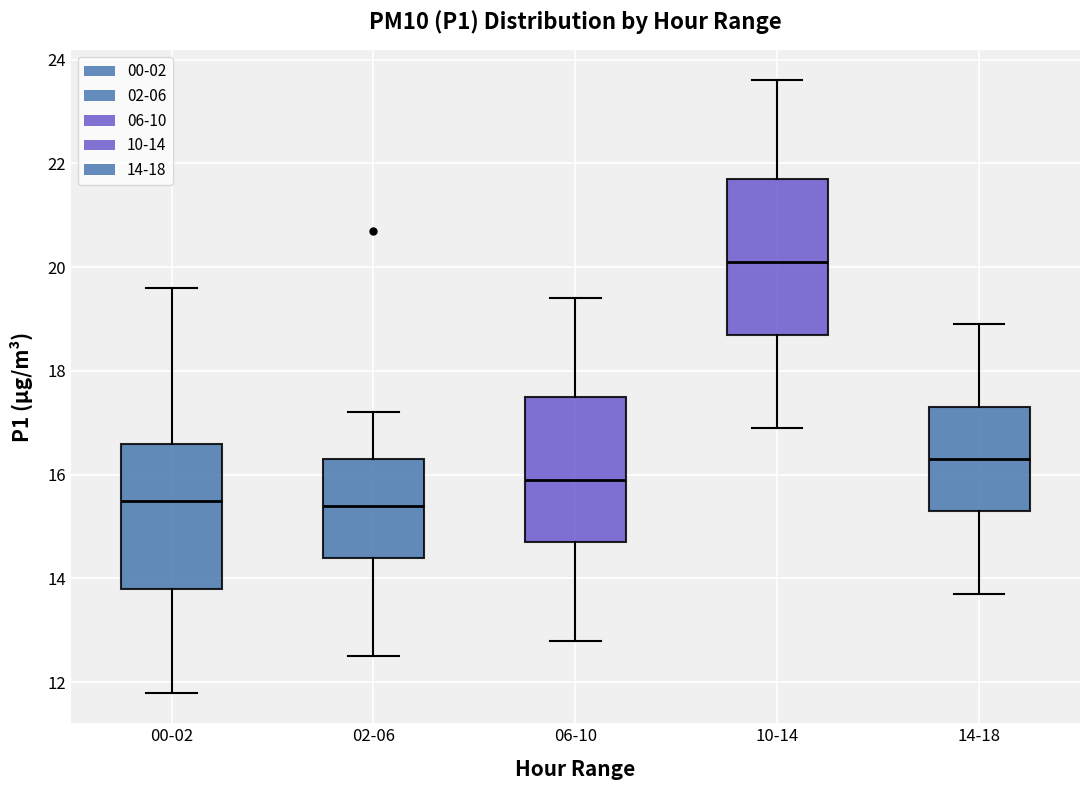

Where does the lower whisker of the box for 14-18 end on the y-axis? The values are not printed on the chart, so give them approximately, as read against the axis.

13.8